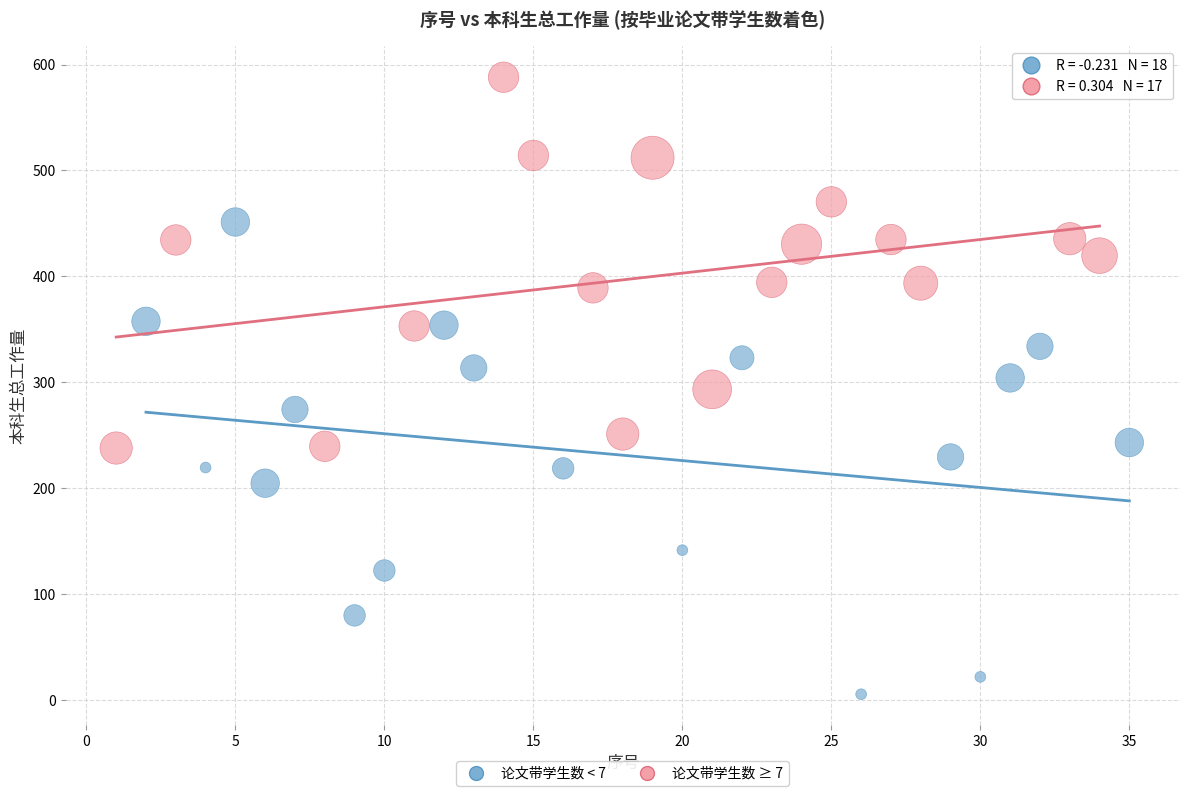

Which series has the widest spread of Y values?

论文带学生数 < 7